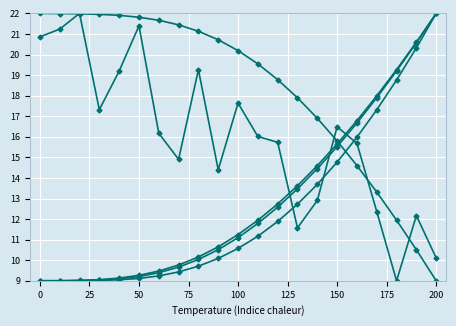

Reading left to right, extract all data points from this chart.

A1--Cu--fcc a=3.8975: 9.0	9.0	9.0	9.1	9.1	9.3	9.5	9.8	10.2	10.7	11.2	11.9	12.7	13.6	14.6	15.7	16.8	18.0	19.3	20.6	22.0
A15--beta-W a=4.8716: 20.9	21.2	22.0	17.3	19.2	21.4	16.2	14.9	19.3	14.4	17.6	16.0	15.7	11.6	12.9	16.5	15.7	12.4	9.0	12.2	10.1
A2--W--bcc a=3.0844: 9.0	9.0	9.0	9.0	9.0	9.1	9.2	9.4	9.7	10.1	10.6	11.2	11.9	12.7	13.7	14.8	16.0	17.3	18.8	20.3	22.0
A3--Mg--hcp a=2.7559: 9.0	9.0	9.0	9.0	9.1	9.2	9.4	9.7	10.0	10.5	11.1	11.8	12.6	13.5	14.5	15.5	16.7	17.9	19.2	20.6	22.0
A4--C--dc a=5.4320: 22.0	22.0	22.0	22.0	21.9	21.8	21.7	21.4	21.1	20.7	20.2	19.5	18.8	17.9	16.9	15.8	14.6	13.3	11.9	10.5	9.0